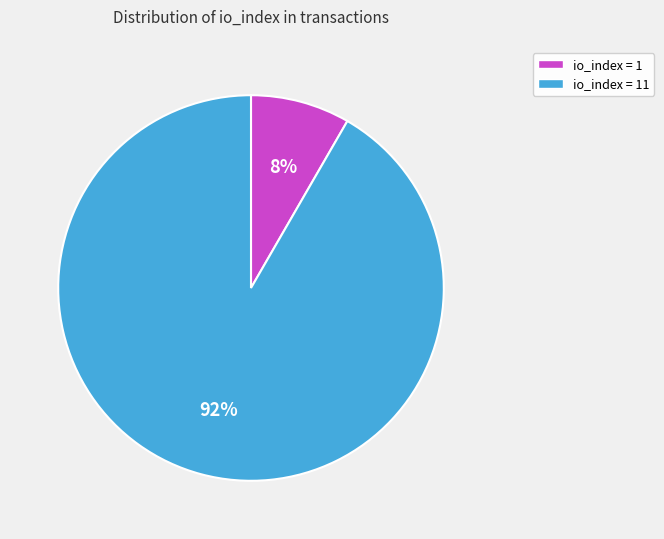

To the nearest percent, what is the average slice percentage?

50%